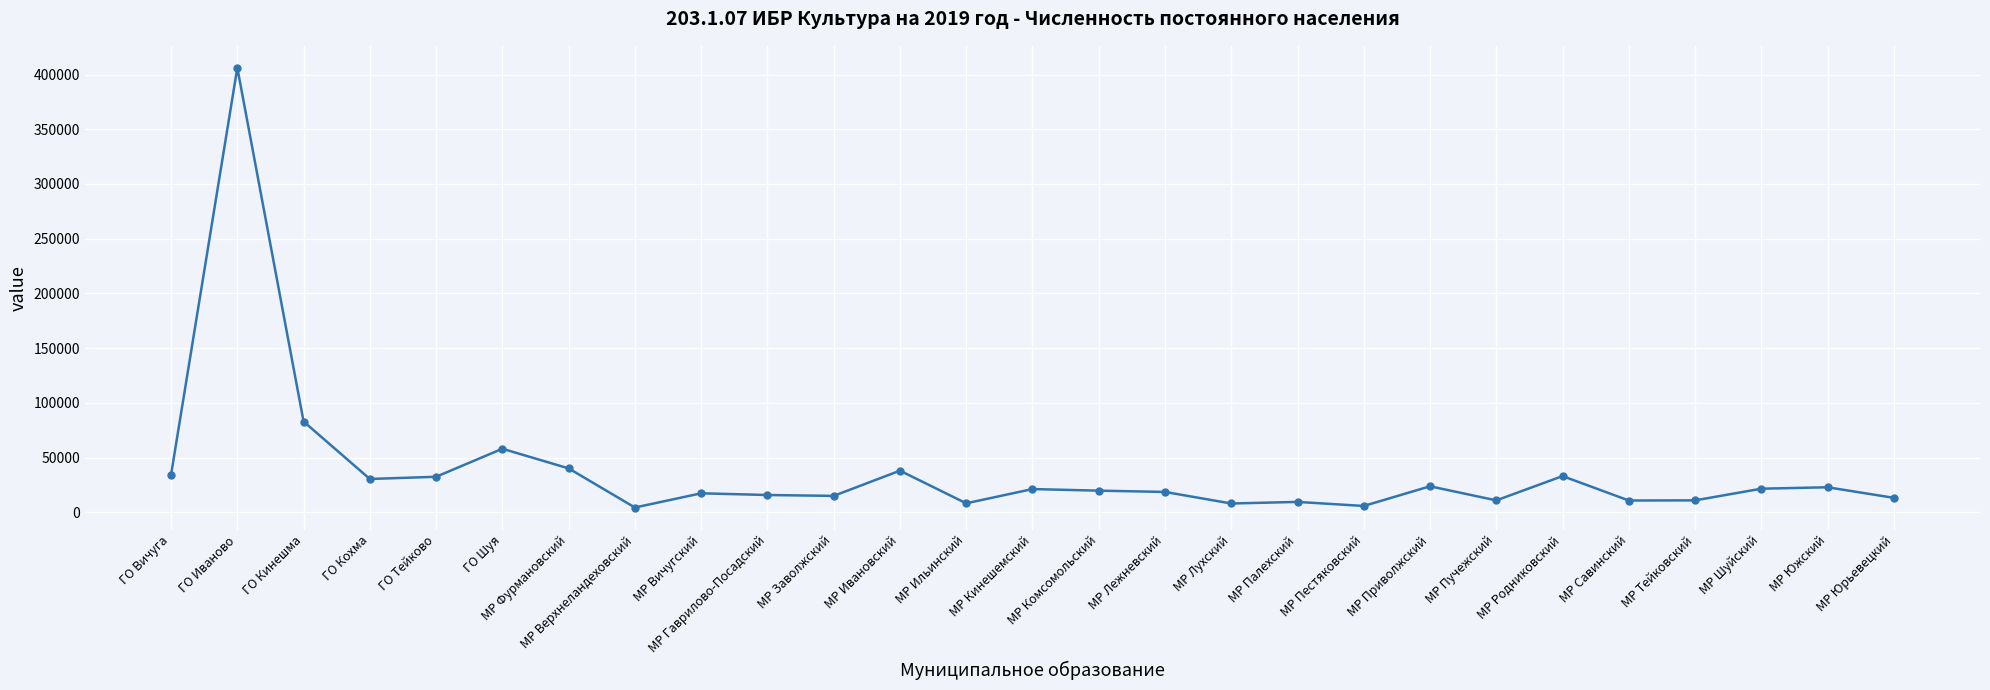

The value at МР Лухский is 8101. True or false?

True